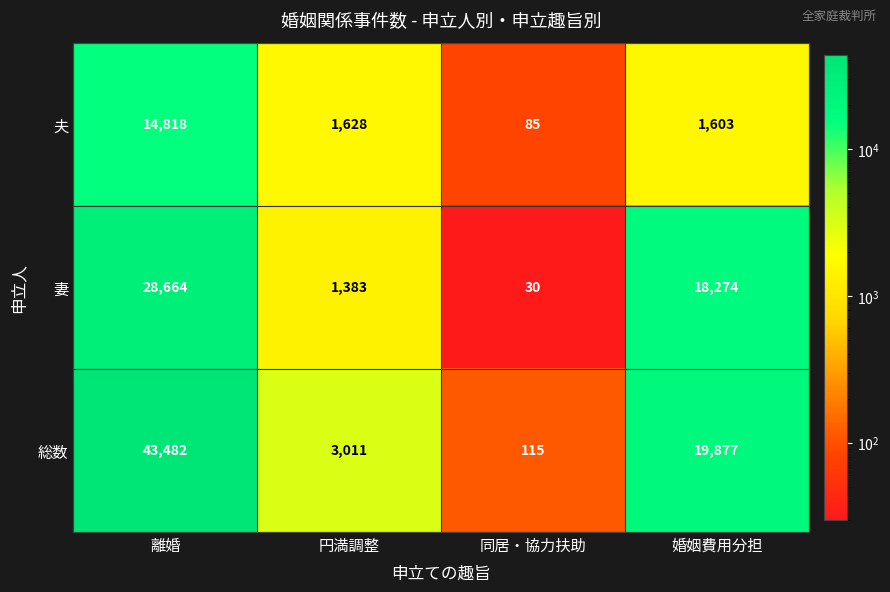

What is the difference between the highest and lowest values at 円満調整?

1628